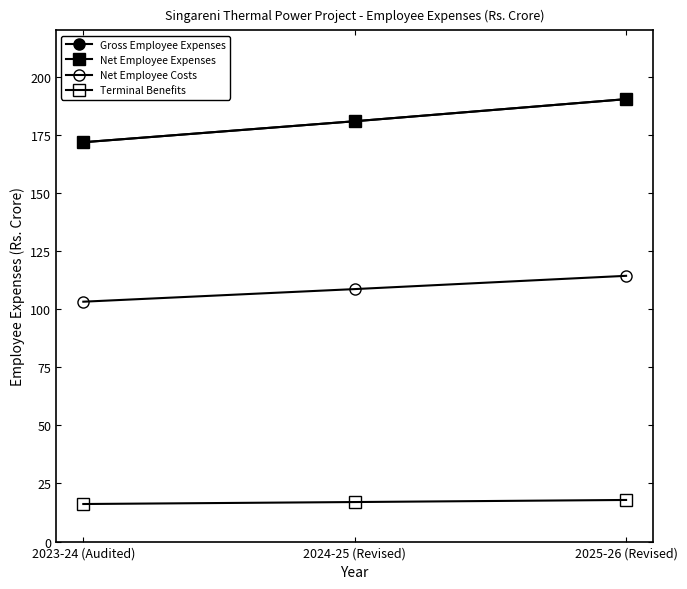

What value does the Gross Employee Expenses series have at 2024-25 (Revised)?

180.9